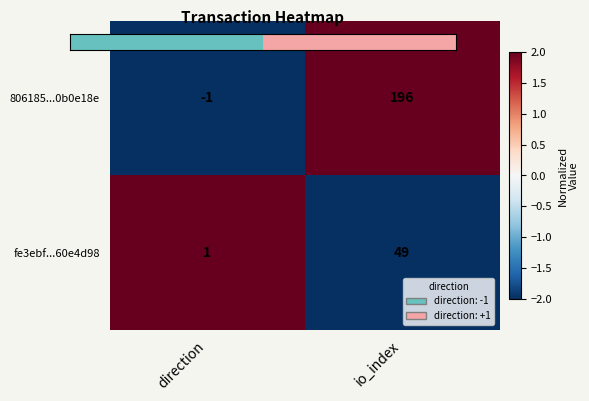

At which category is the sum across all series the highest?

io_index